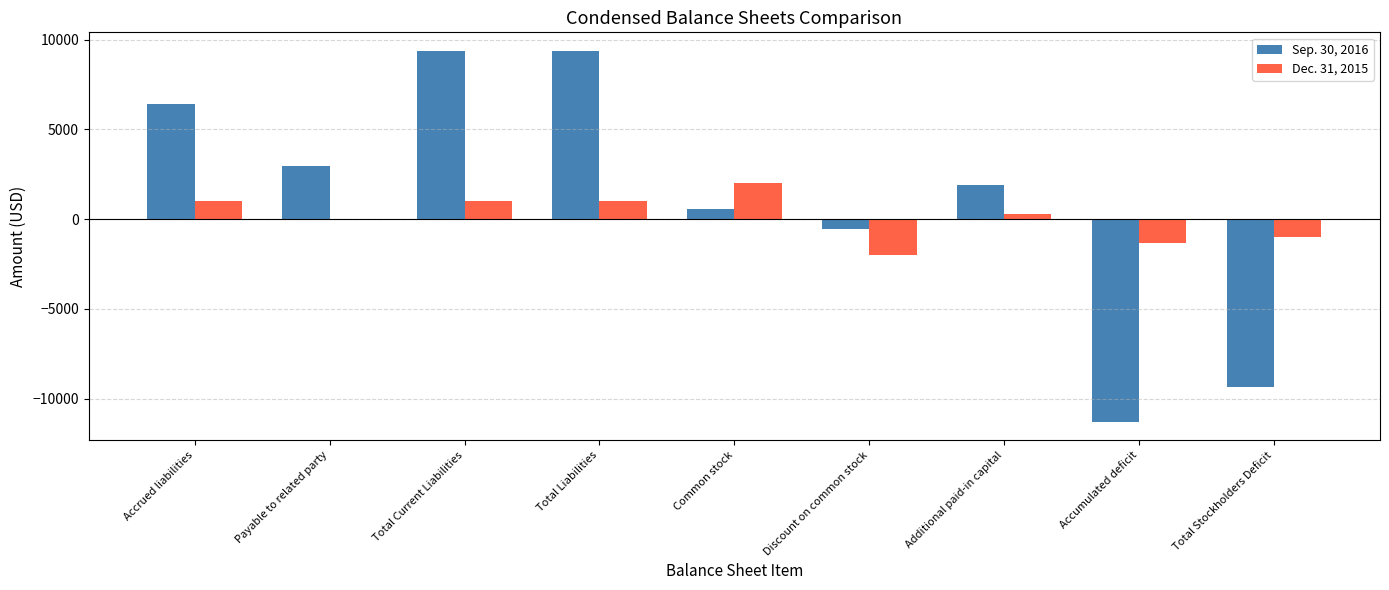

The value of Sep. 30, 2016 at Payable to related party is 2984. True or false?

True